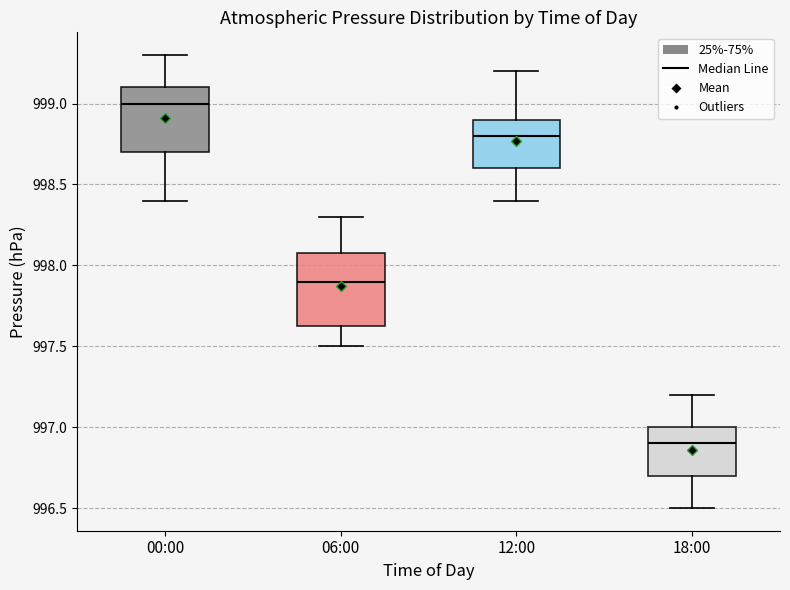

Comparing the boxes themselves (not the whiskers), which one is the tallest?

06:00